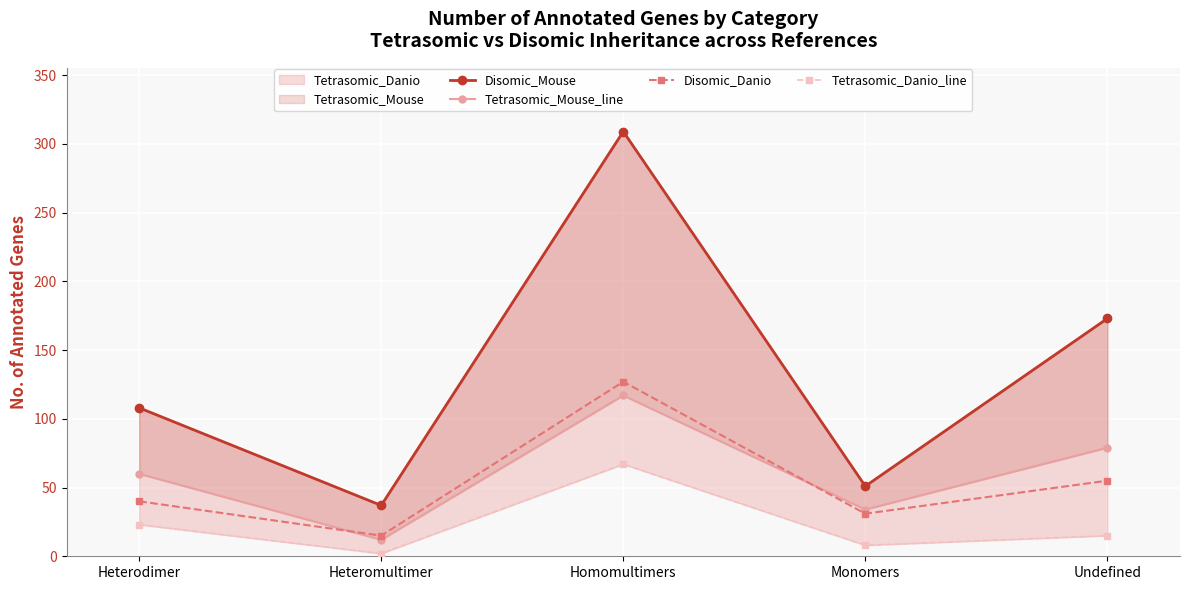

What is the difference between the maximum and second lowest values in the Tetrasomic_Mouse_line series?

83